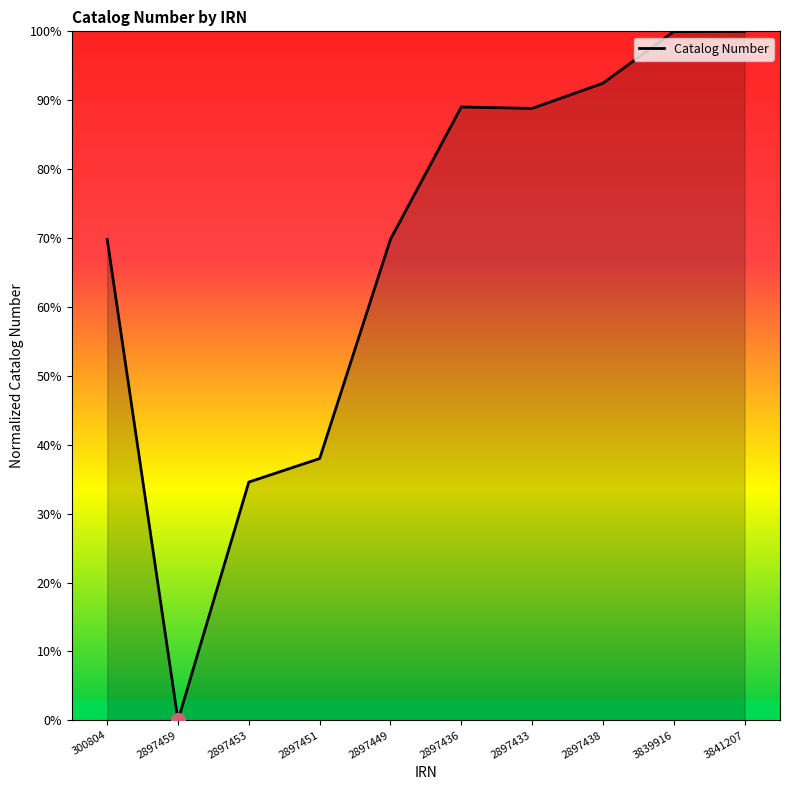

What is the change in value from 2897459 to 2897453?

+34.6